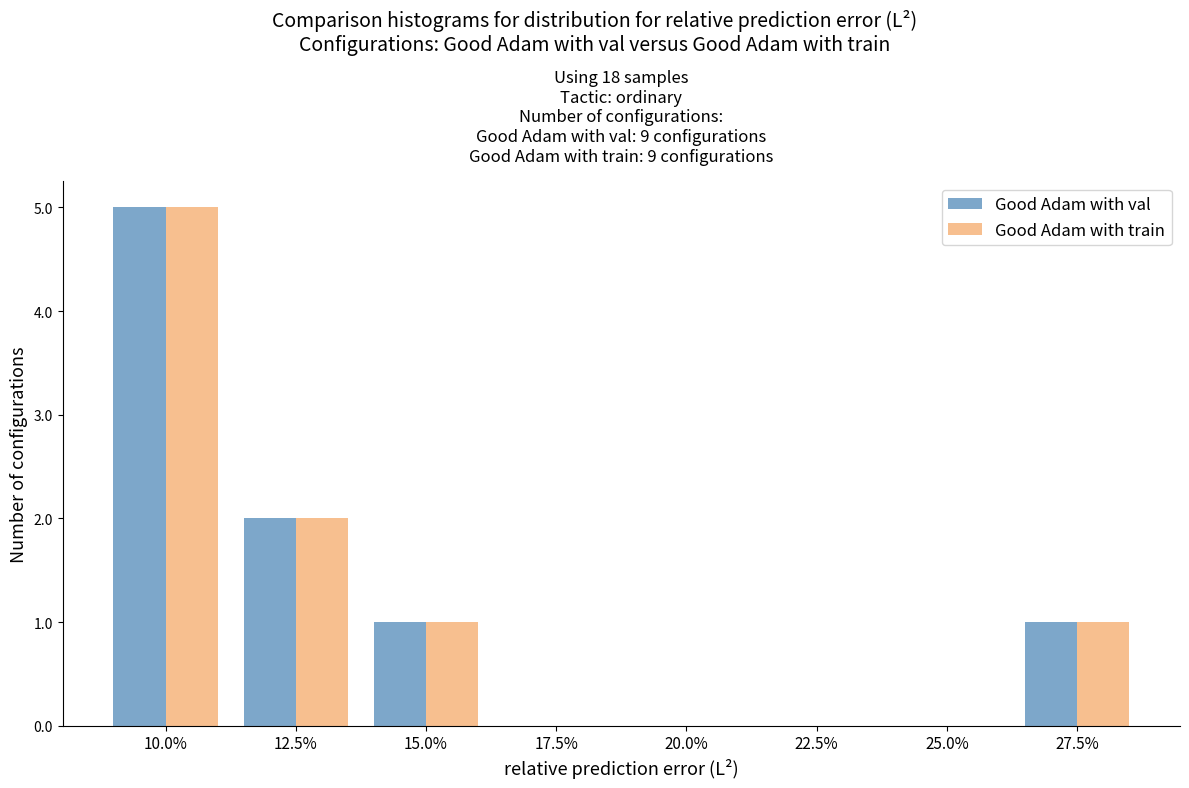

Reading left to right, what are all the values shown in this chart?

Good Adam with val: 10.0%=5	12.5%=2	15.0%=1	17.5%=0	20.0%=0	22.5%=0	25.0%=0	27.5%=1
Good Adam with train: 10.0%=5	12.5%=2	15.0%=1	17.5%=0	20.0%=0	22.5%=0	25.0%=0	27.5%=1